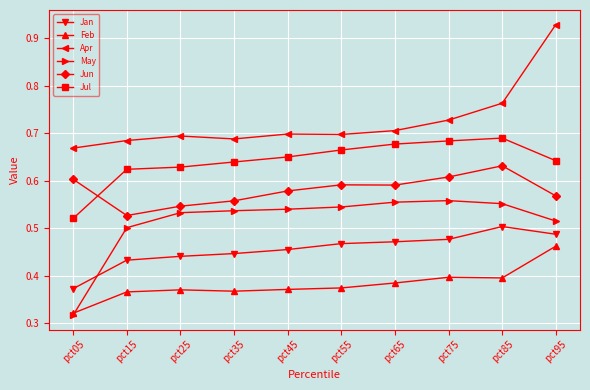

Between pct85 and pct95, which series saw the biggest shift?

Apr